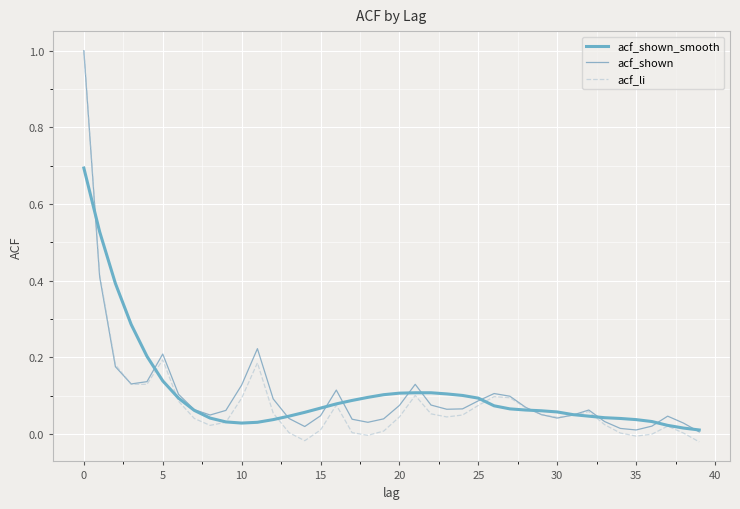

Which series has the largest range (max minus min)?

acf_li